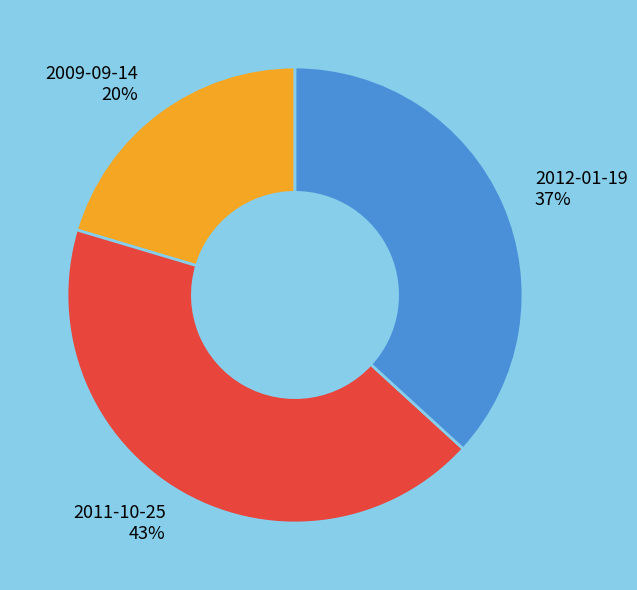

To the nearest percent, what is the combined percentage of 2012-01-19 and 2009-09-14?

57%